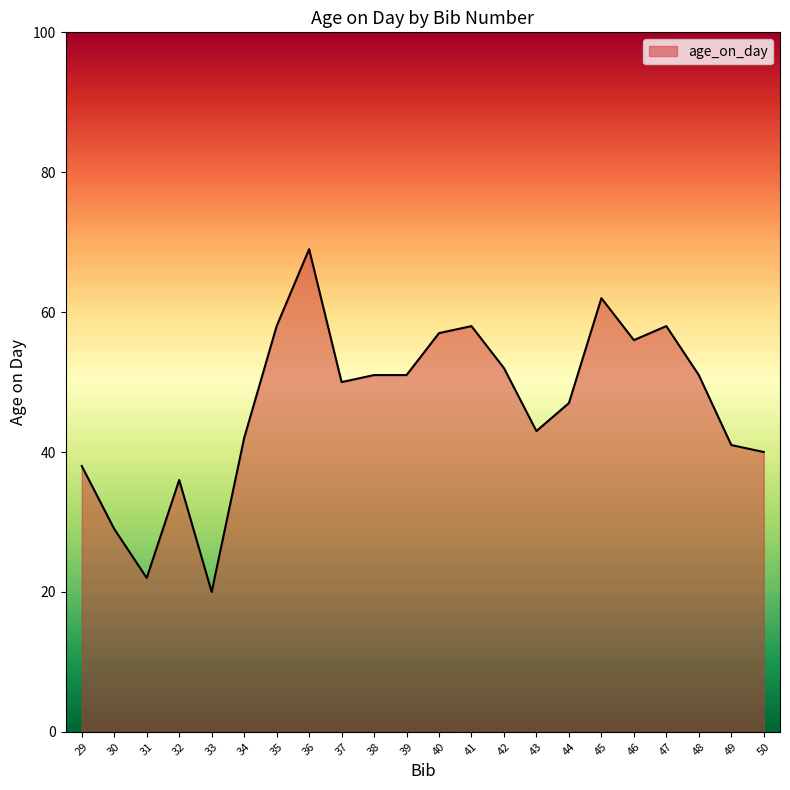

Where is the first local minimum?

31